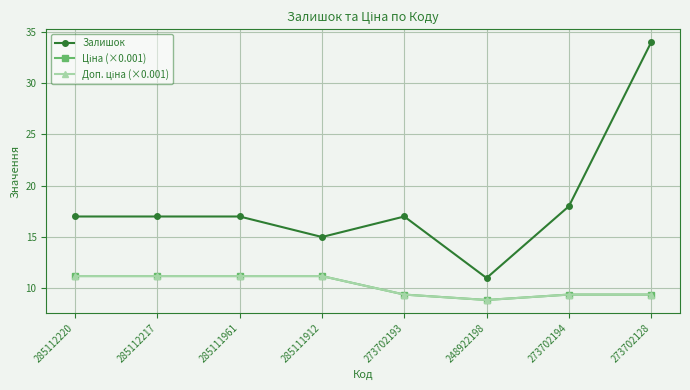

Does the chart have visible grid lines?

Yes